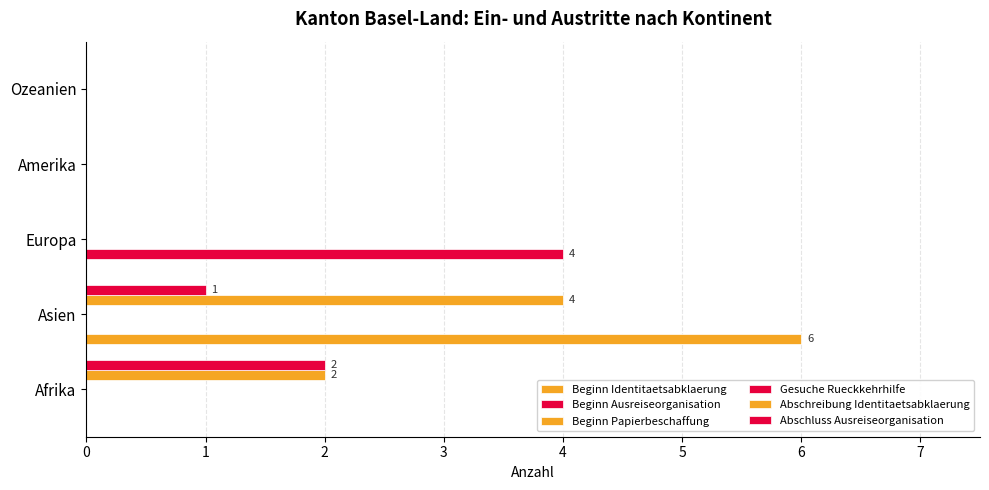

Is it true that Beginn Papierbeschaffung equals 0.1 at 4?

False